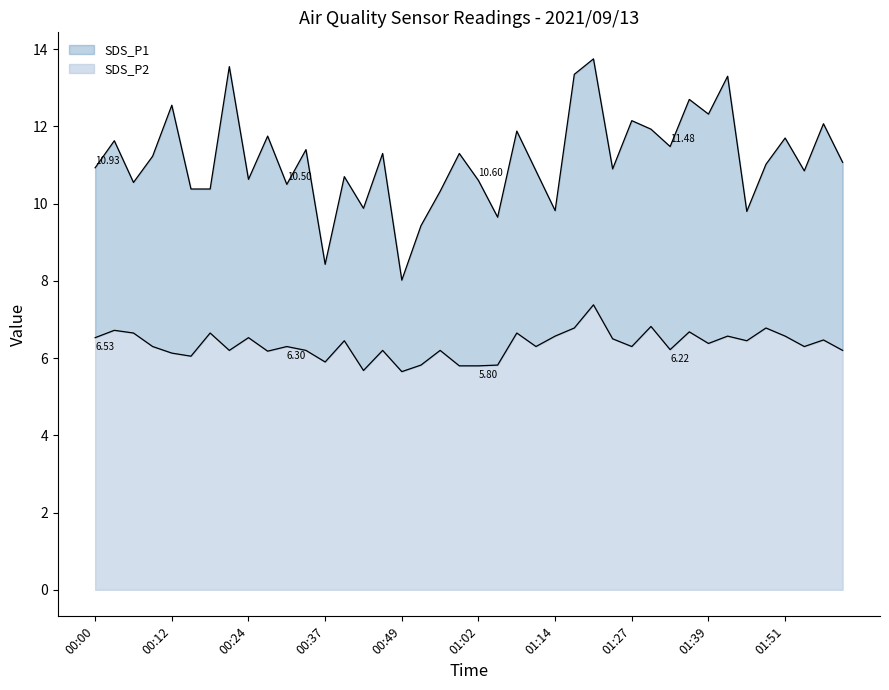

True or false: SDS_P1 and SDS_P2 intersect in this chart.

False